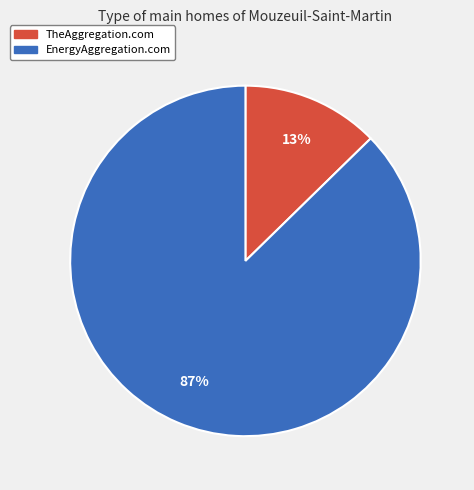

To the nearest percent, what percentage of the pie is TheAggregation.com?

13%